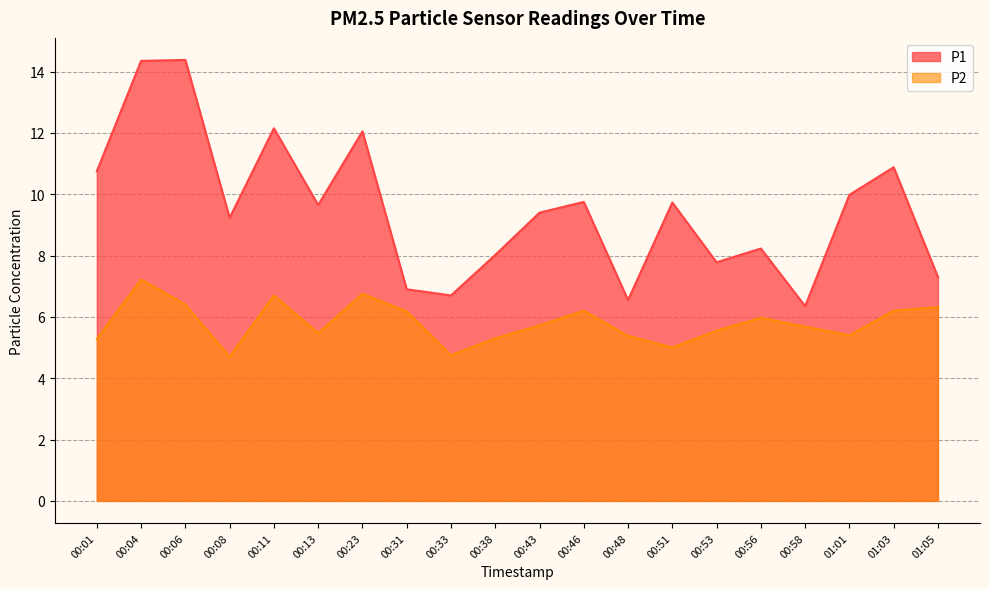

True or false: P1 and P2 intersect in this chart.

False